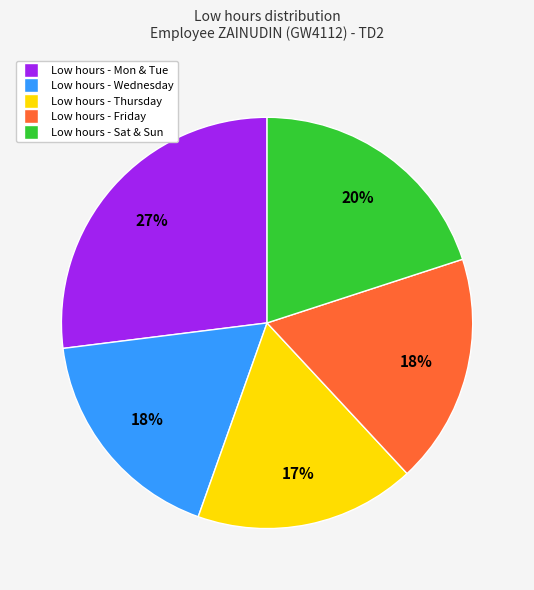

To the nearest percent, what is the average slice percentage?

20%